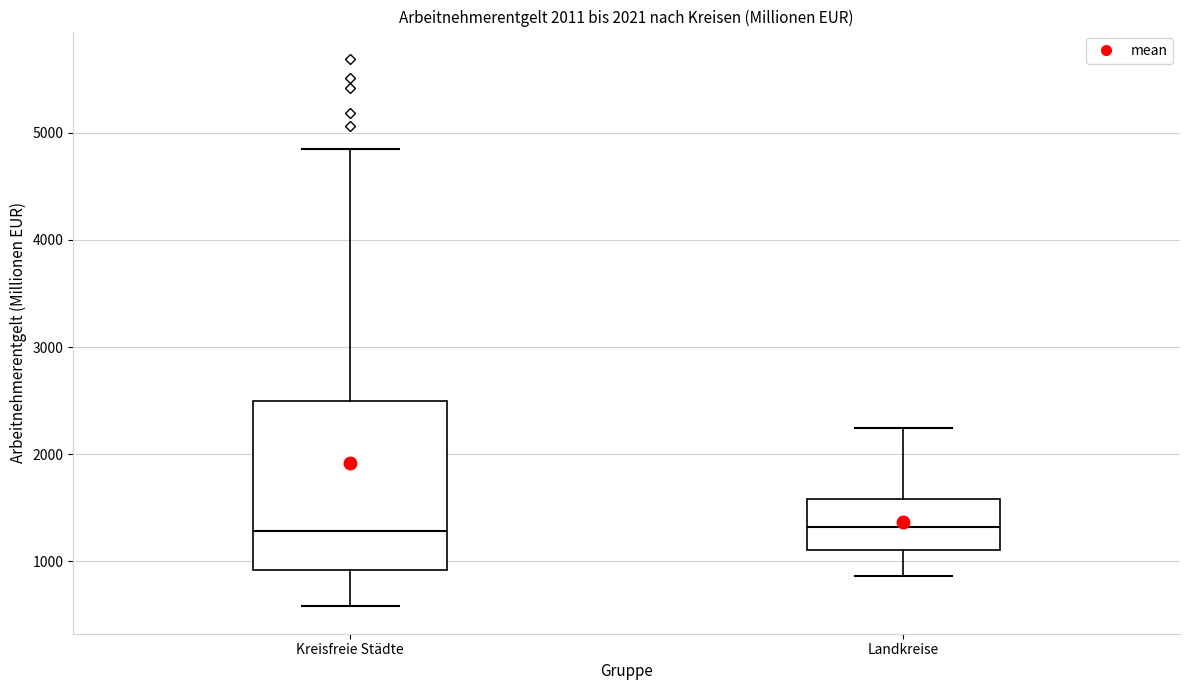

Reading left to right, transcribe this box plot: for each box, give where its median line is, the range the box spans, and where its two whiskers end, as read against the y-axis. The values are not printed on the chart, so give them approximately, as read against the axis.

Kreisfreie Städte: median 1300, box 900 to 2500, whiskers 600 to 4800
Landkreise: median 1300, box 1100 to 1600, whiskers 900 to 2200